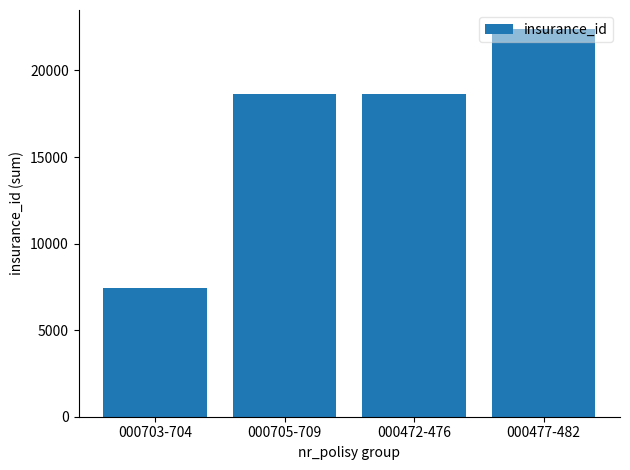

What is the label of the 1st bar from the left?

000703-704